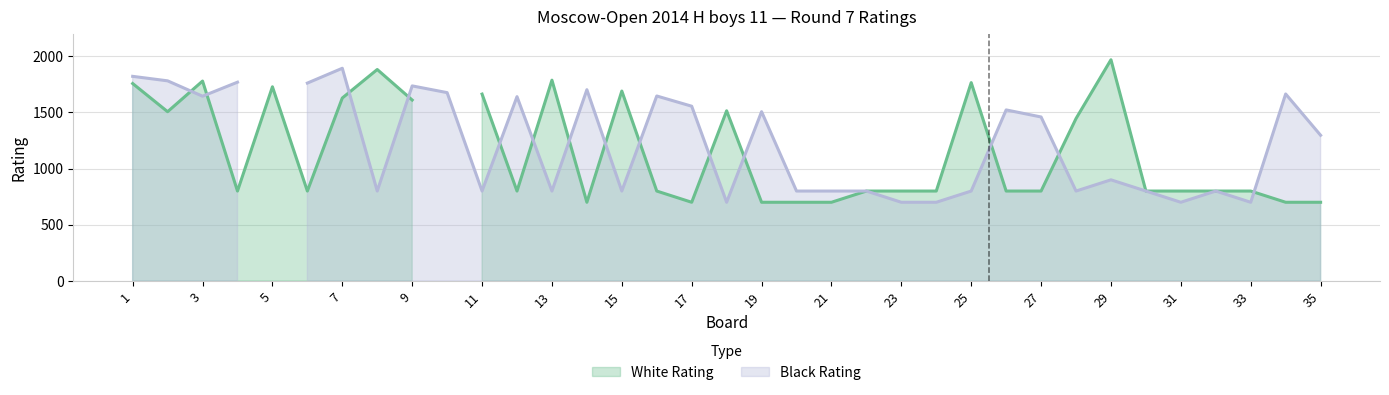

True or false: Black Rating and Board cross at least once.

True